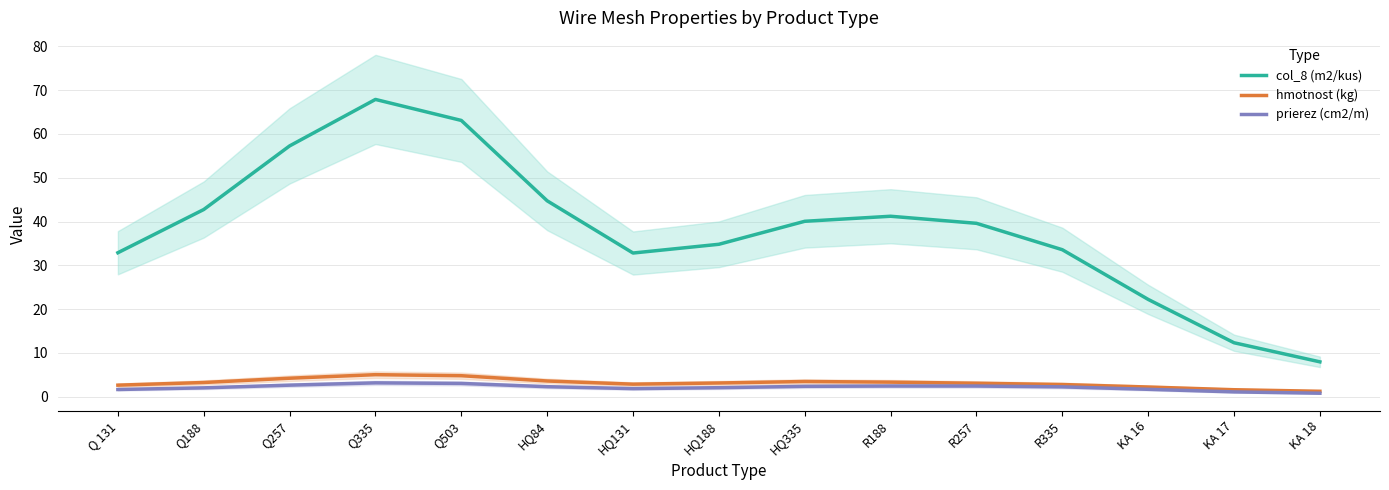

What is the sum of all prierez (cm2/m) values?

31.9